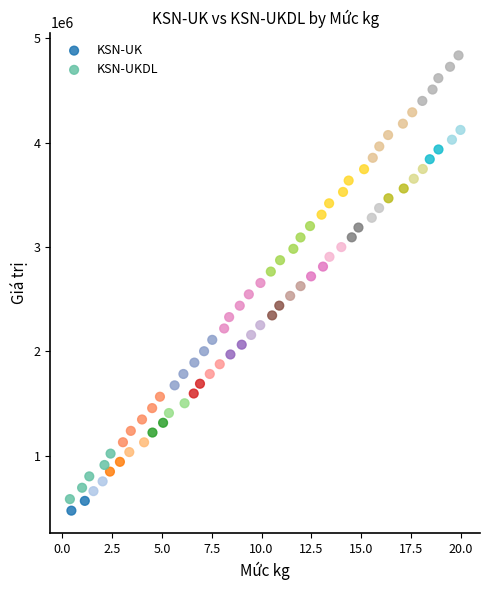

Which series reaches the maximum Y coordinate?

KSN-UKDL